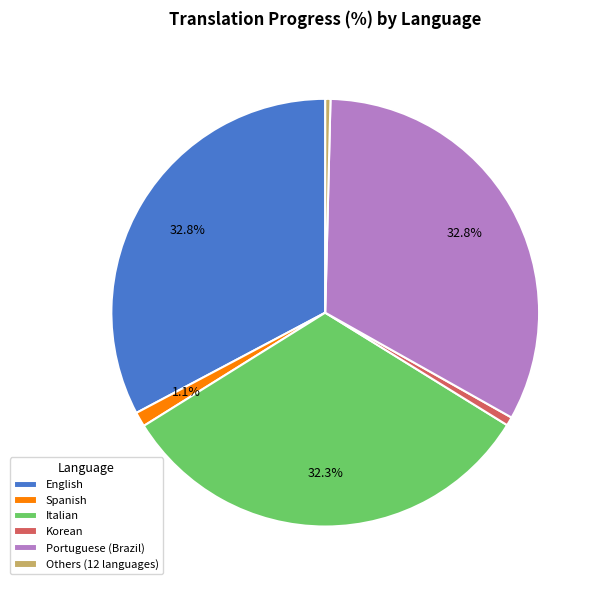

Does English represent more than half of the total?

No